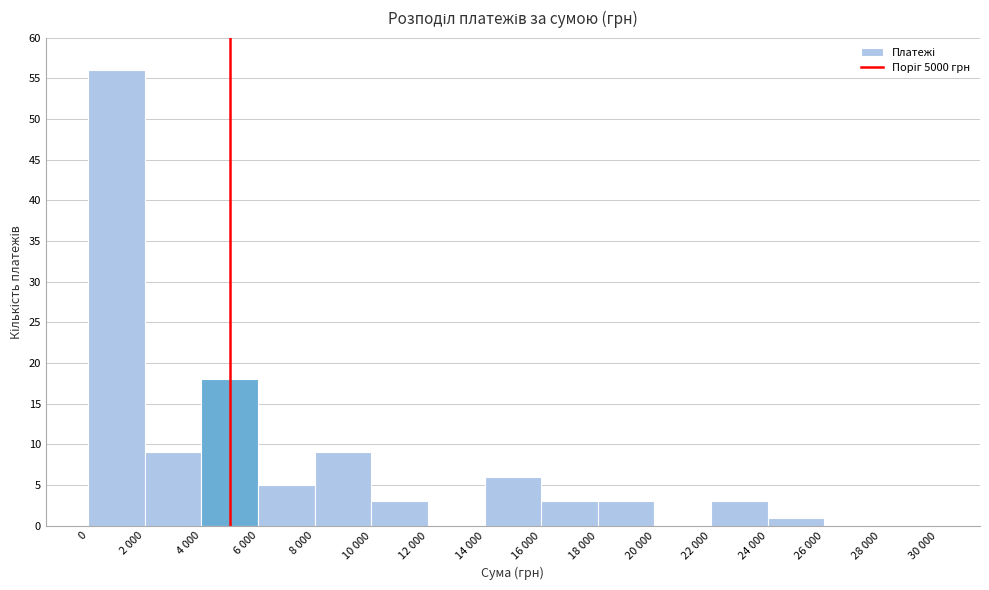

Reading right to left, list all the values displayed in this chart.

28 000=0	26 000=0	24 000=1	22 000=3	20 000=0	18 000=3	16 000=3	14 000=6	12 000=0	10 000=3	8 000=9	6 000=5	4 000=18	2 000=9	0=56